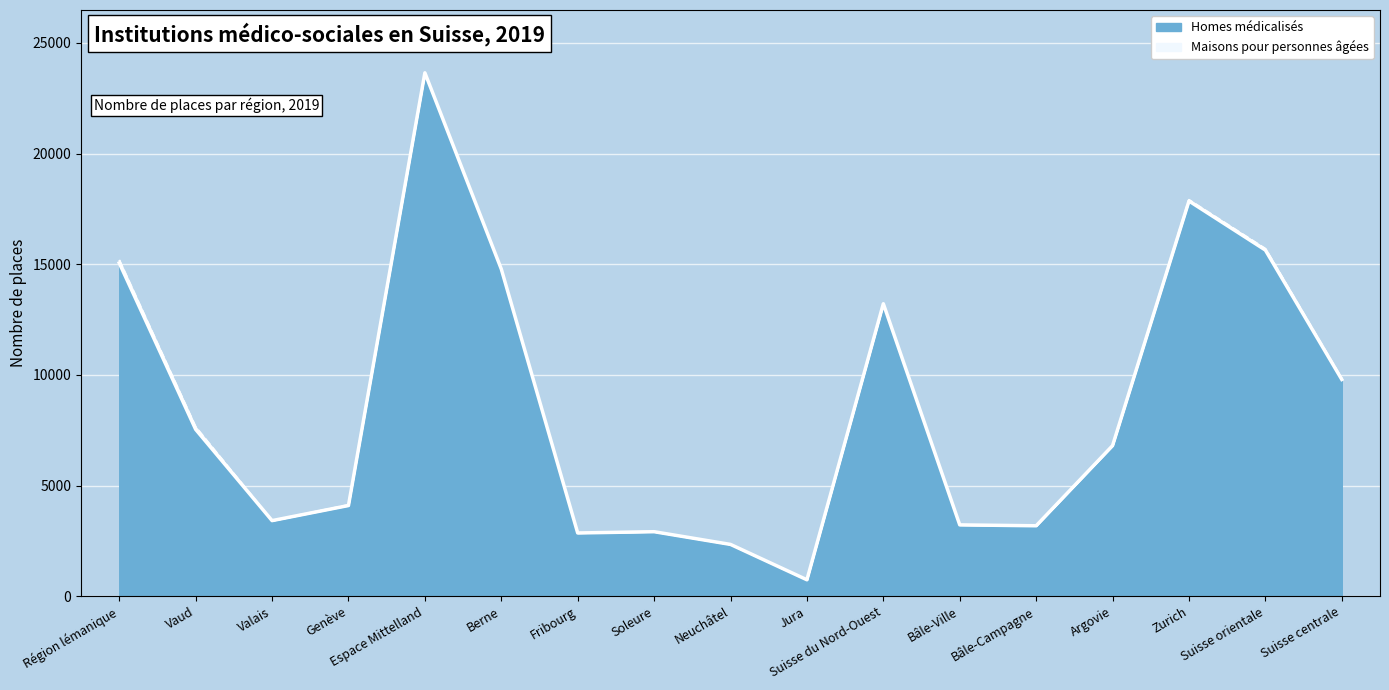

Reading right to left, transcribe all the data shown in this chart.

9794	15640	17857	6806	3185	3225	13216	745	2343	2917	2860	14784	23649	4100	3418	7540	15058